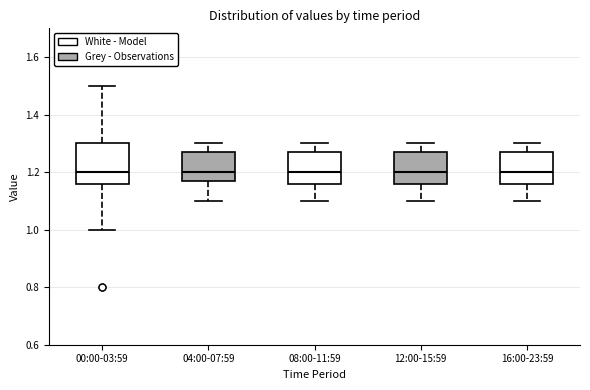

Comparing the boxes themselves (not the whiskers), which one is the tallest?

00:00-03:59